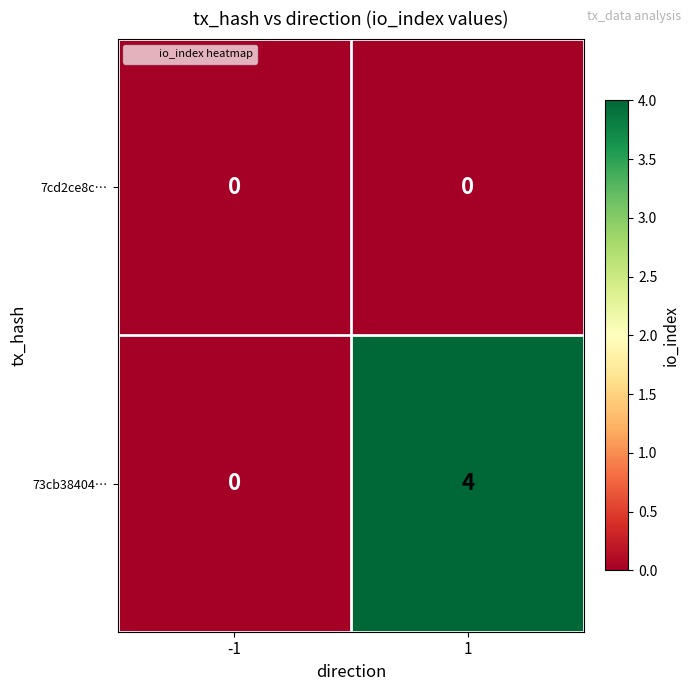

Reading right to left, extract all data points from this chart.

7cd2ce8c…: 0	0
73cb38404…: 4	0